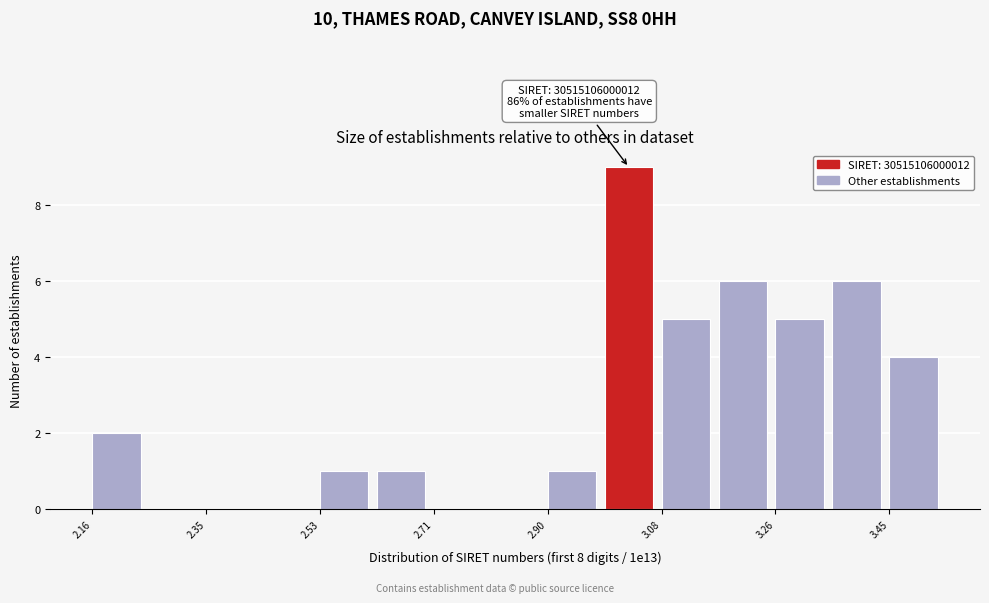

Over which range of the x-axis is the bar tallest?

2.98 to 3.08